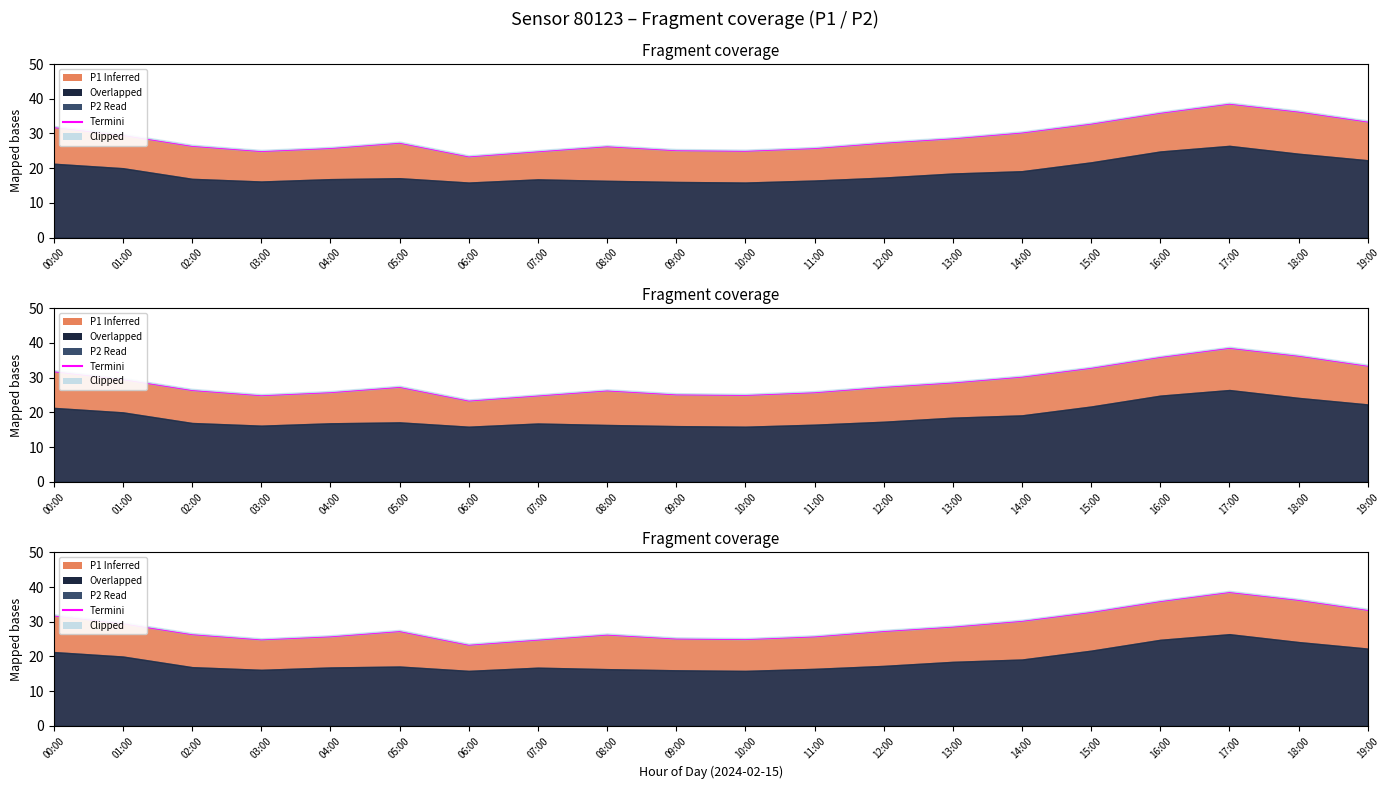

List the labels in order of value, largest first.

17:00, 18:00, 16:00, 19:00, 15:00, 00:00, 14:00, 01:00, 13:00, 12:00, 05:00, 02:00, 08:00, 04:00, 11:00, 09:00, 10:00, 03:00, 07:00, 06:00